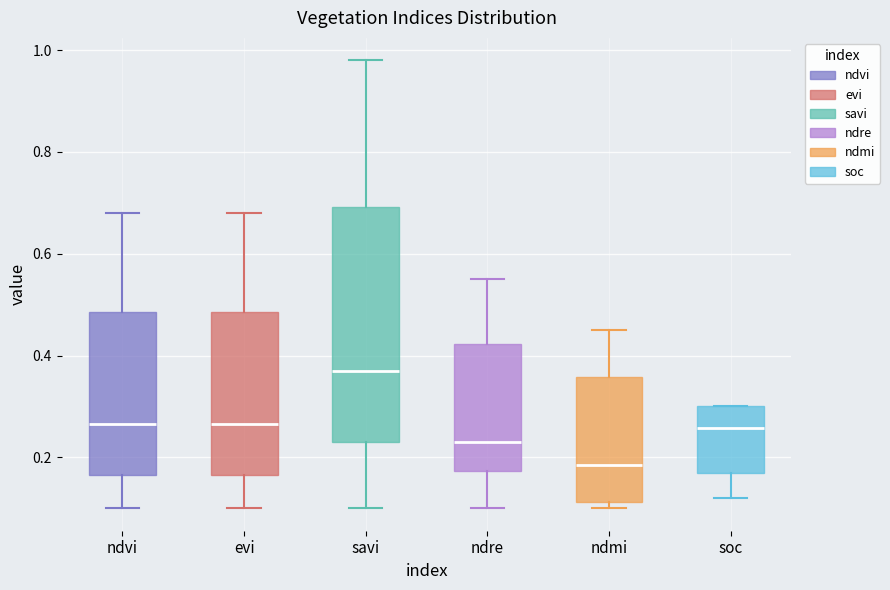

Comparing the boxes themselves (not the whiskers), which one is the tallest?

savi